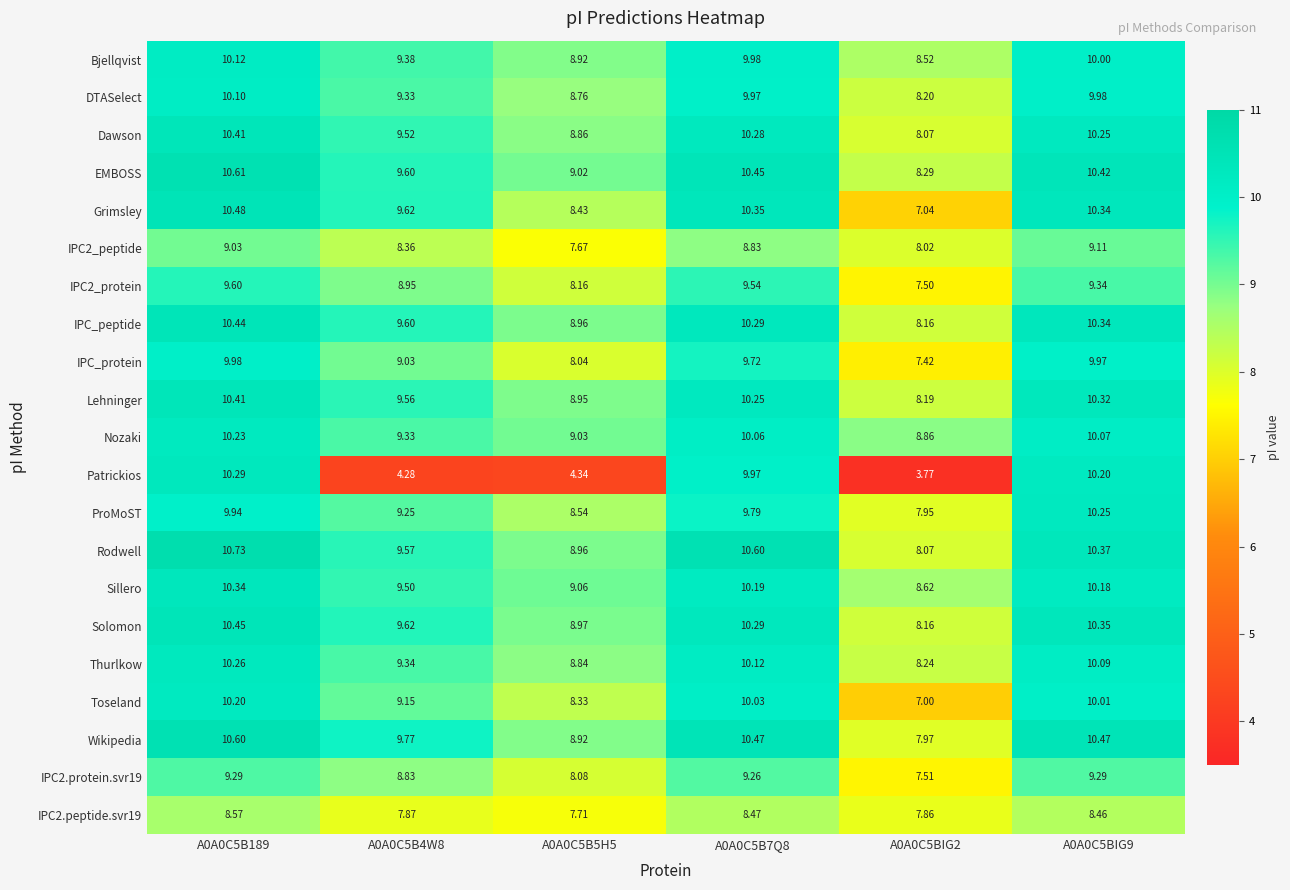

Which series changed the most between A0A0C5B4W8 and A0A0C5BIG9?

Patrickios